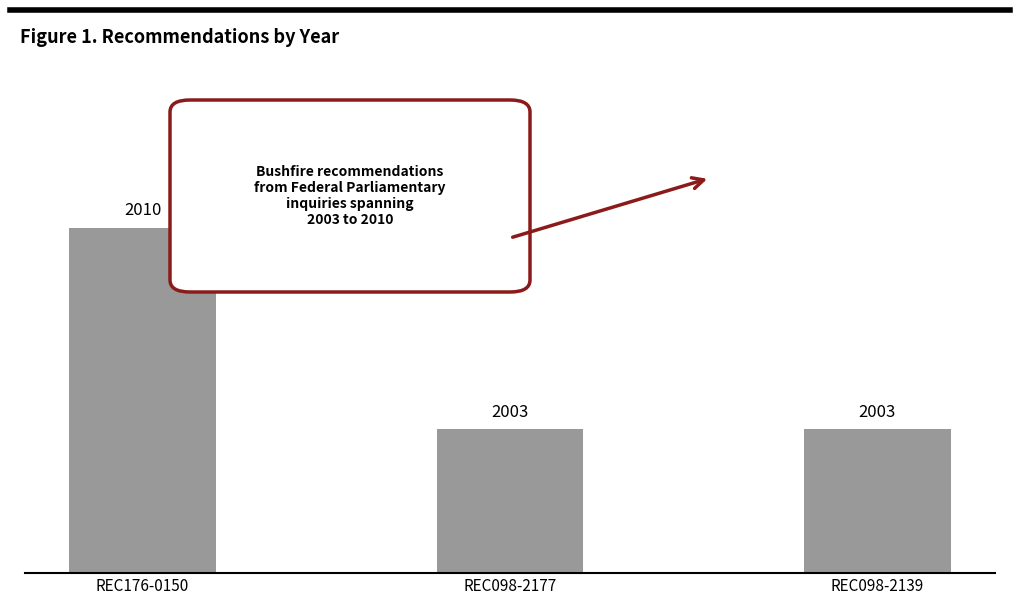

Which label corresponds to the largest value in the chart?

REC176-0150